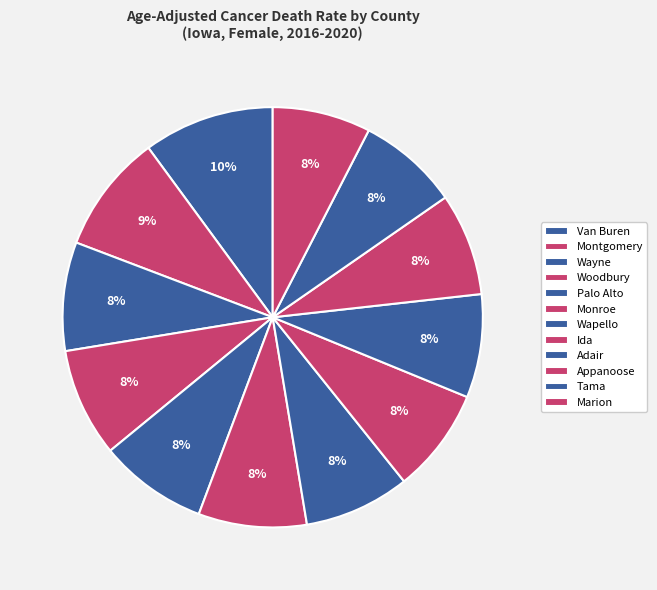

Is there any slice that represents more than half of the pie?

No